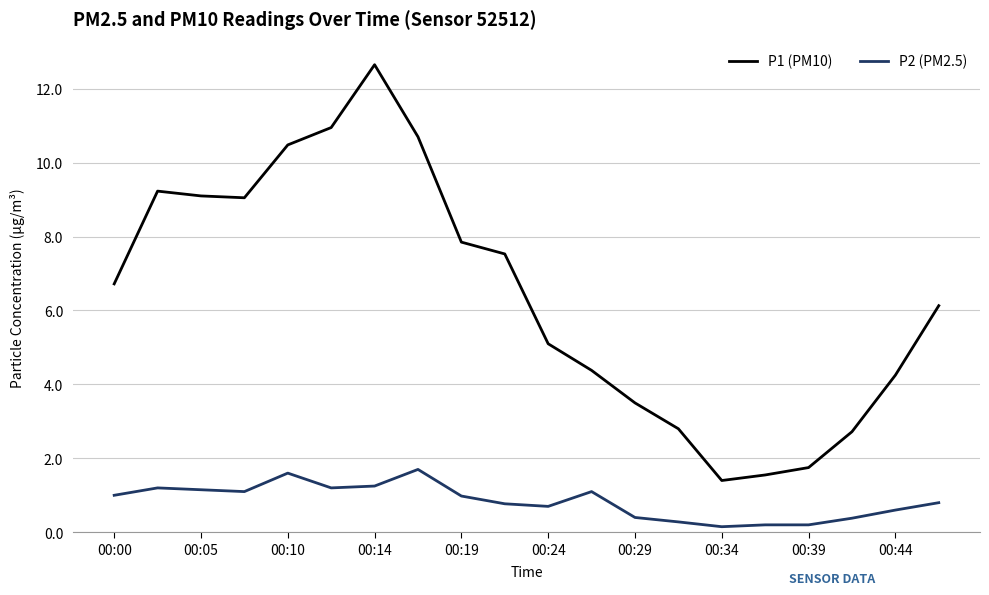

True or false: P1 (PM10) and P2 (PM2.5) intersect in this chart.

False